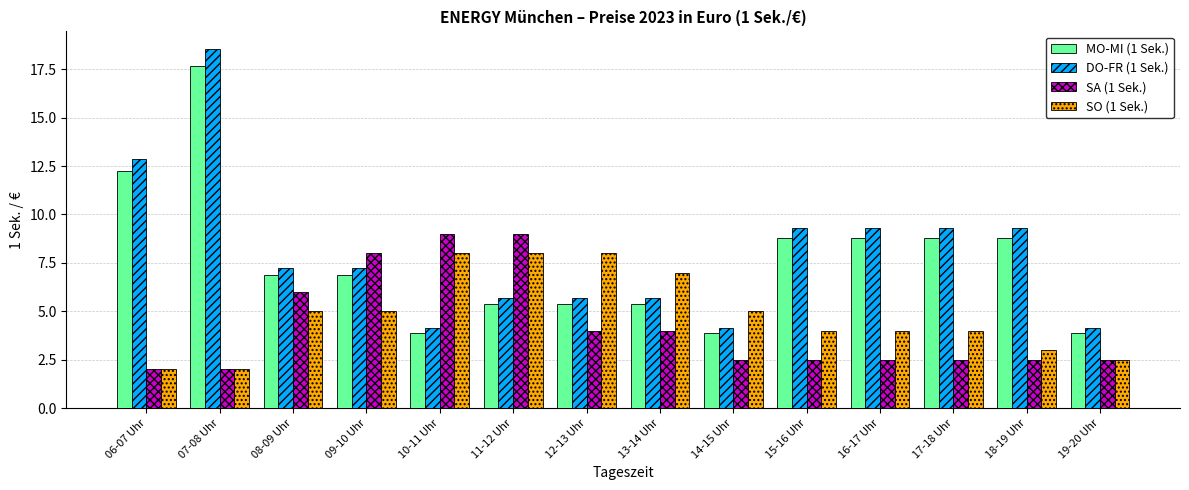

What is the spread (max minus min) of values at 16-17 Uhr?

6.8